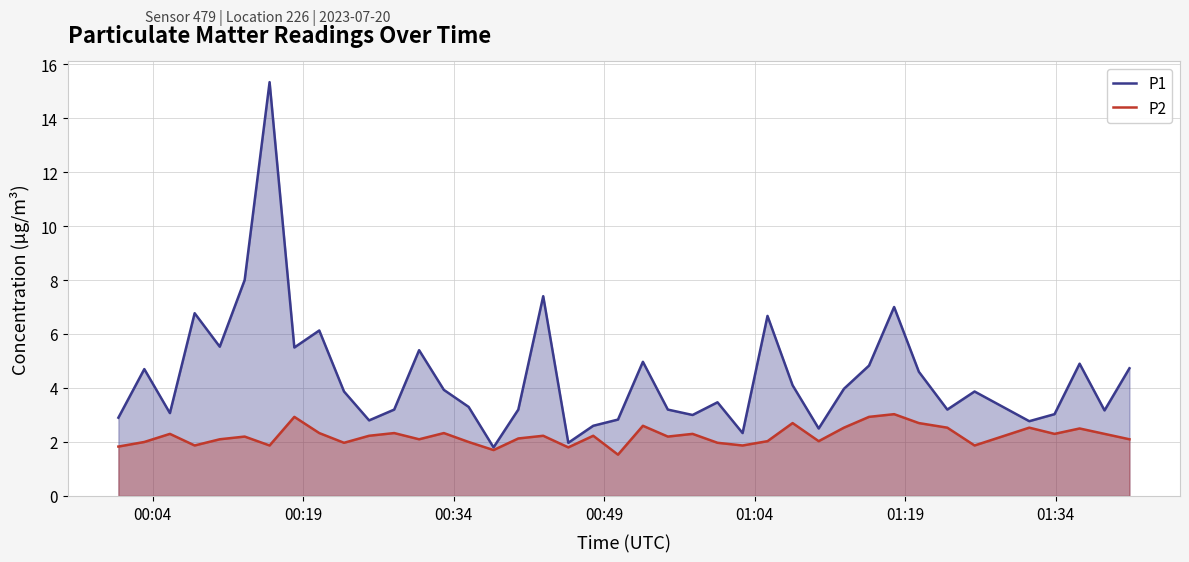

True or false: P2 and P1 cross at least once.

False